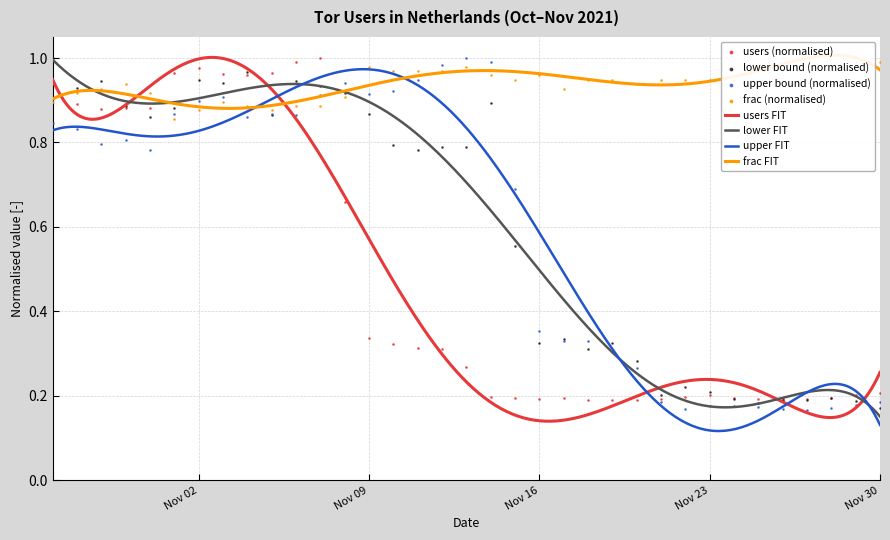

Which series has the largest total across all categories?

frac